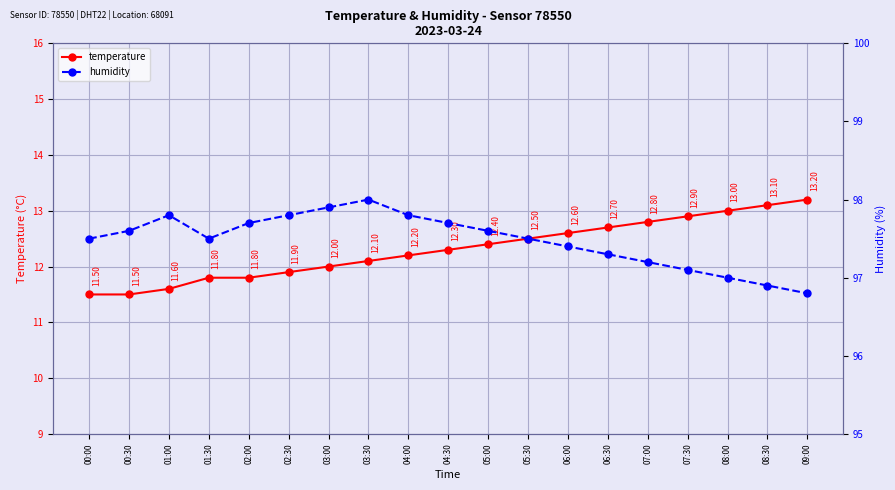

What is the maximum value for temperature?

13.2